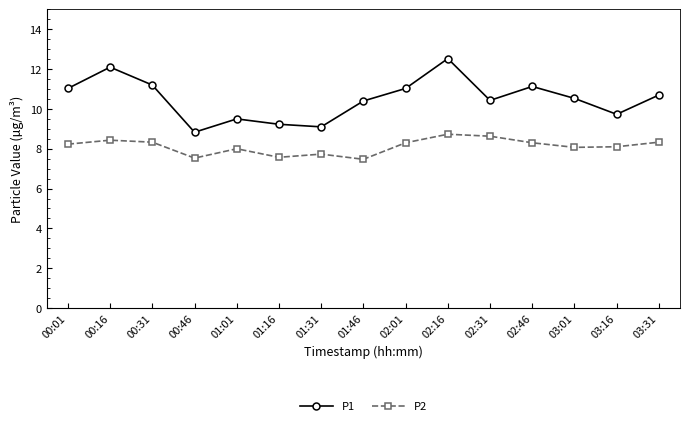

True or false: P2 has more than 2 interior local peaks.

True